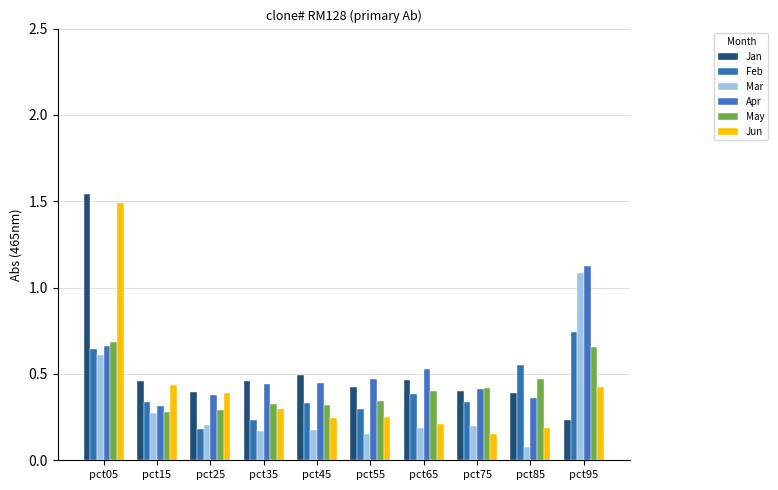

Rank the series at pct35 from highest to lowest value.

Jan, Apr, May, Jun, Feb, Mar